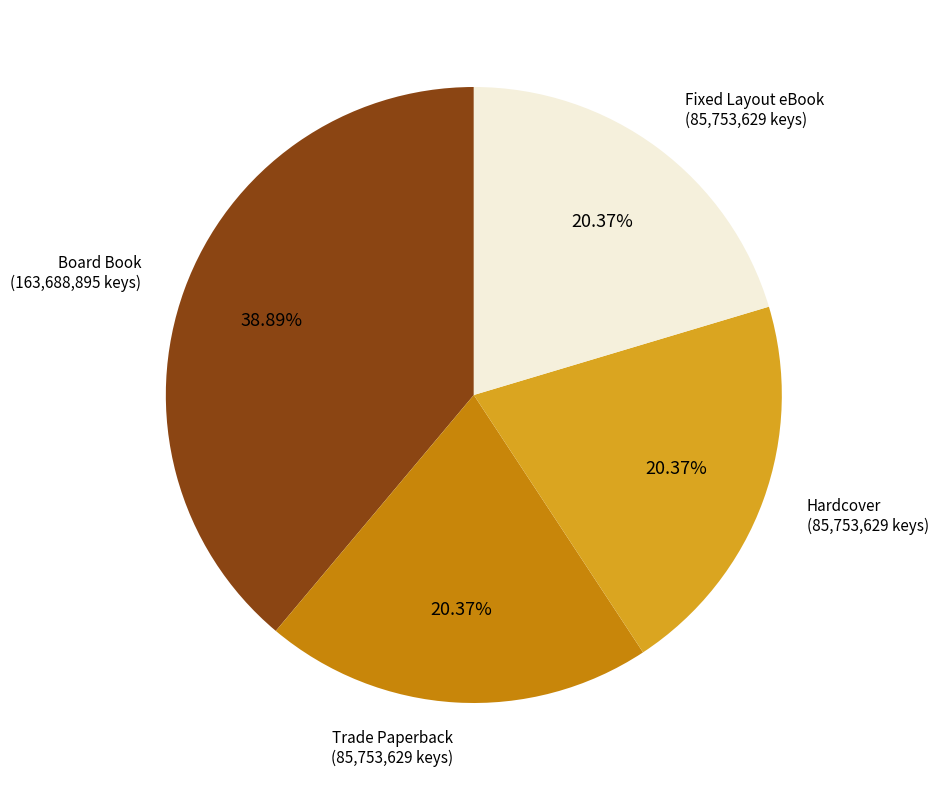

Is there any slice that represents more than half of the pie?

No